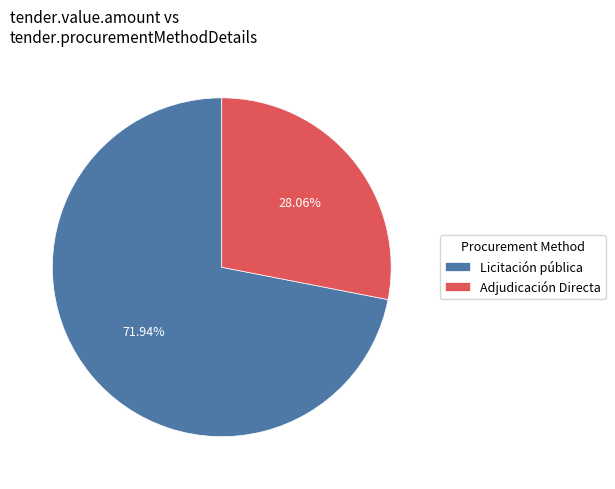

What is the total percentage of Licitación pública and Adjudicación Directa?

100.0%